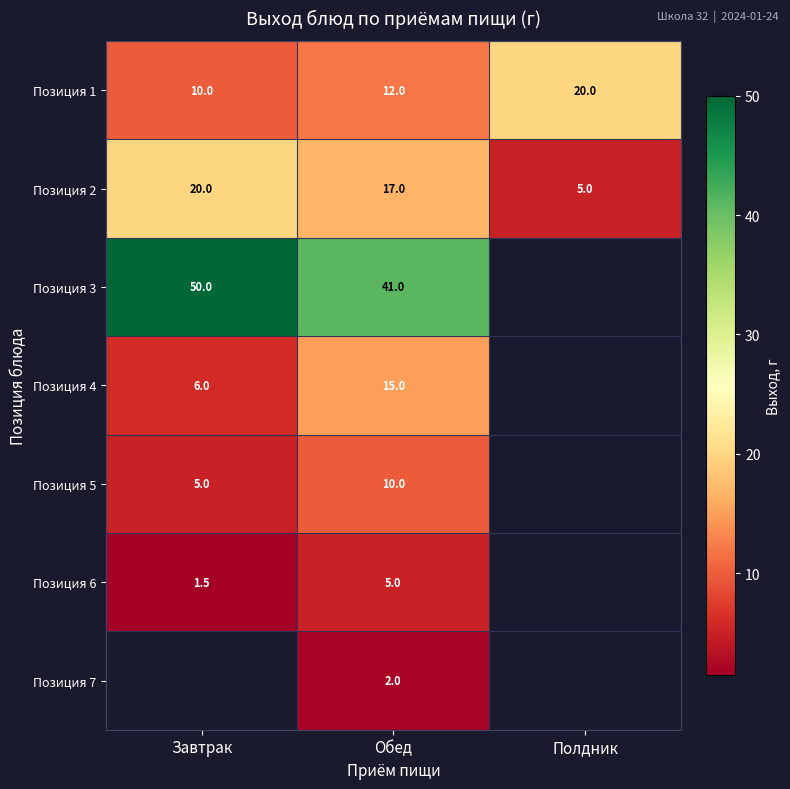

True or false: Позиция 5 has a value of 13.2 at Обед.

False